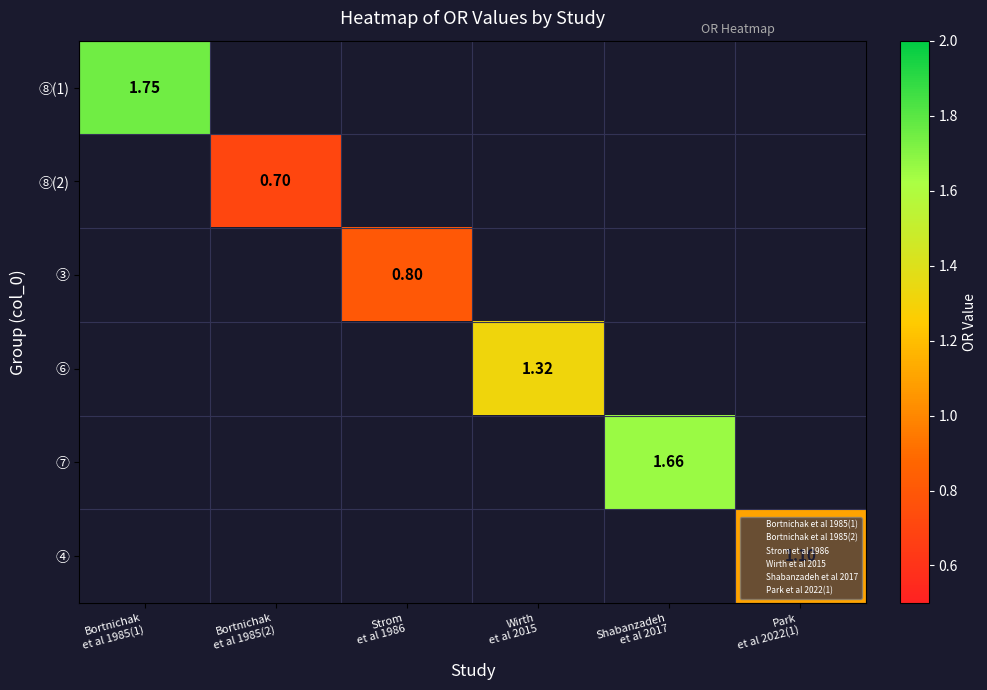

Count the number of categories in the chart.

6